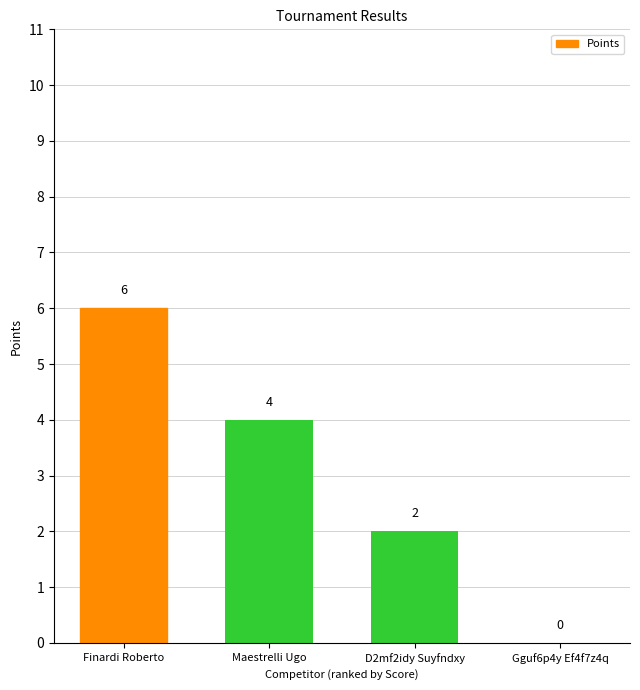

How many values are between 2 and 6?

3